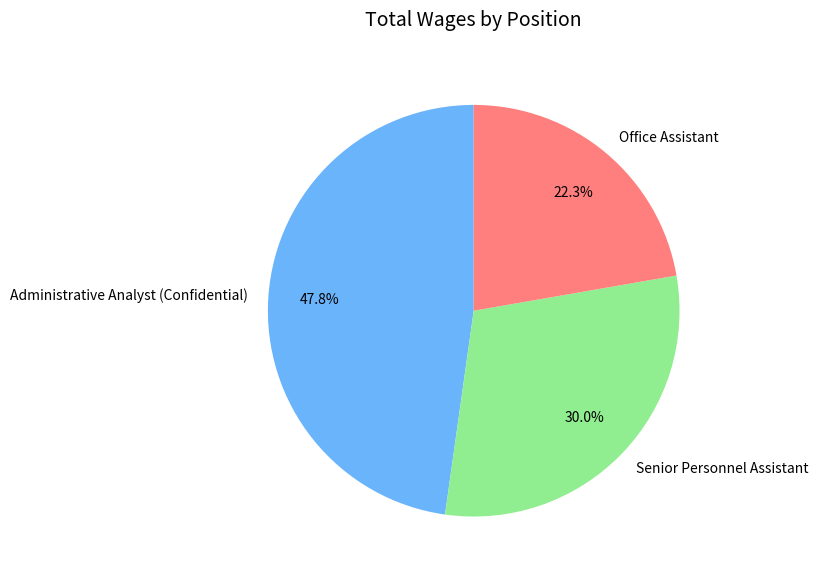

Does Senior Personnel Assistant account for over 50% of the chart?

No